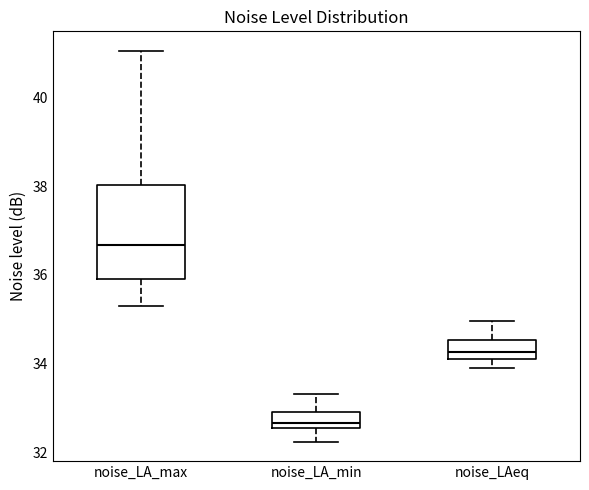

Which box is the tallest, from its lower edge to its upper edge?

noise_LA_max